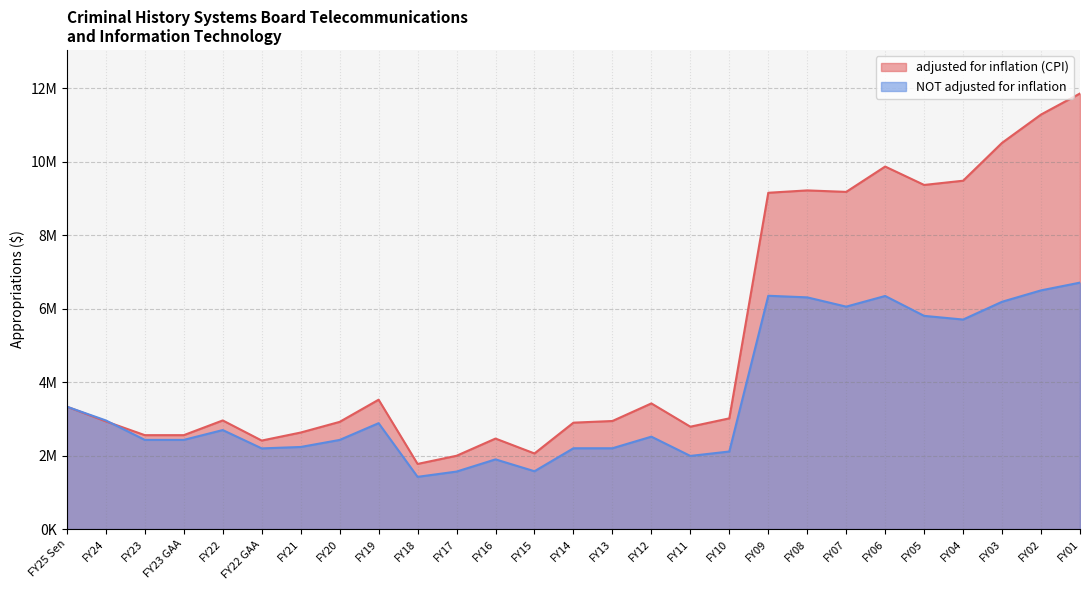

Rank the categories by adjusted for inflation (CPI) value from highest to lowest.

FY01, FY02, FY03, FY06, FY04, FY05, FY08, FY07, FY09, FY19, FY12, FY25 Sen, FY10, FY22, FY13, FY24, FY20, FY14, FY11, FY21, FY23, FY23 GAA, FY16, FY22 GAA, FY15, FY17, FY18